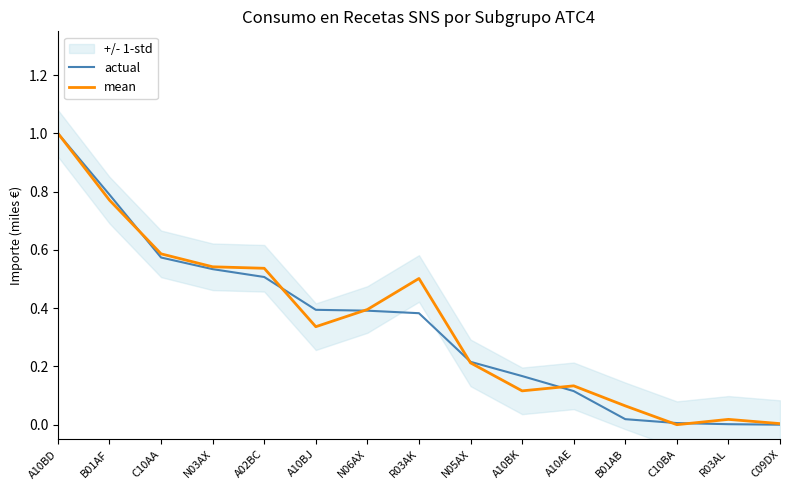

Reading right to left, extract all data points from this chart.

actual: 0.0	0.0	0.0	0.0	0.1	0.2	0.2	0.4	0.4	0.4	0.5	0.5	0.6	0.8	1.0
mean: 0.0	0.0	0.0	0.1	0.1	0.1	0.2	0.5	0.4	0.3	0.5	0.5	0.6	0.8	1.0